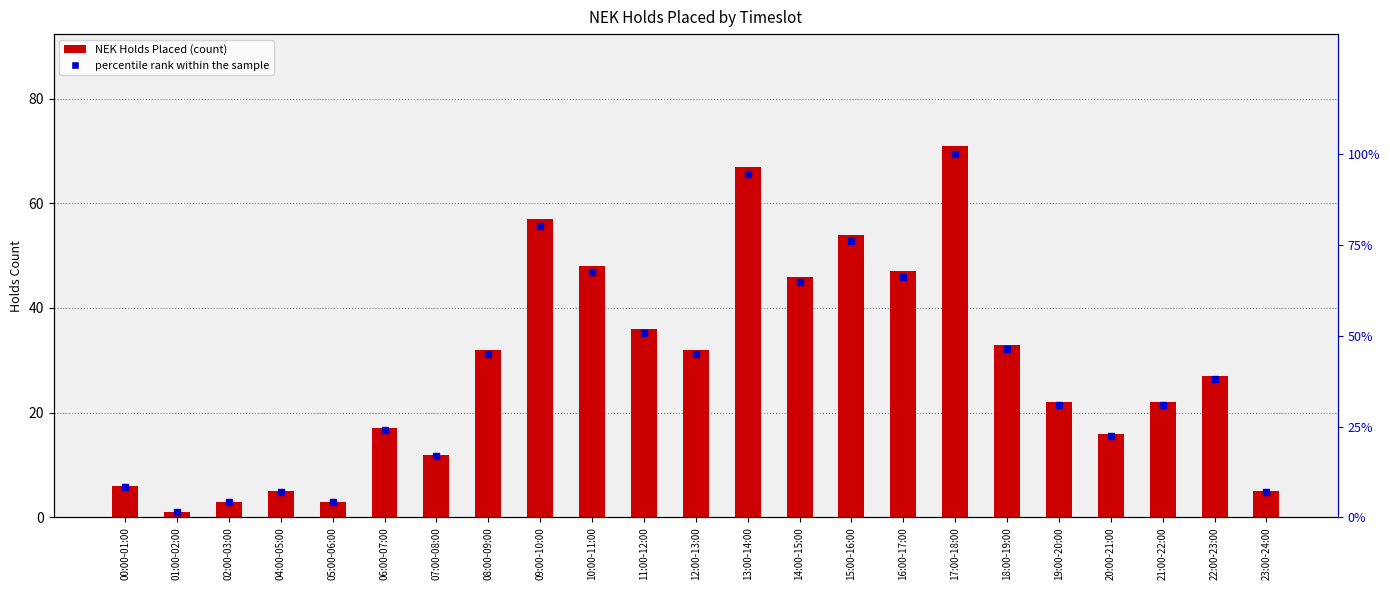

What is the total value across all series at 17:00-18:00?

171.0